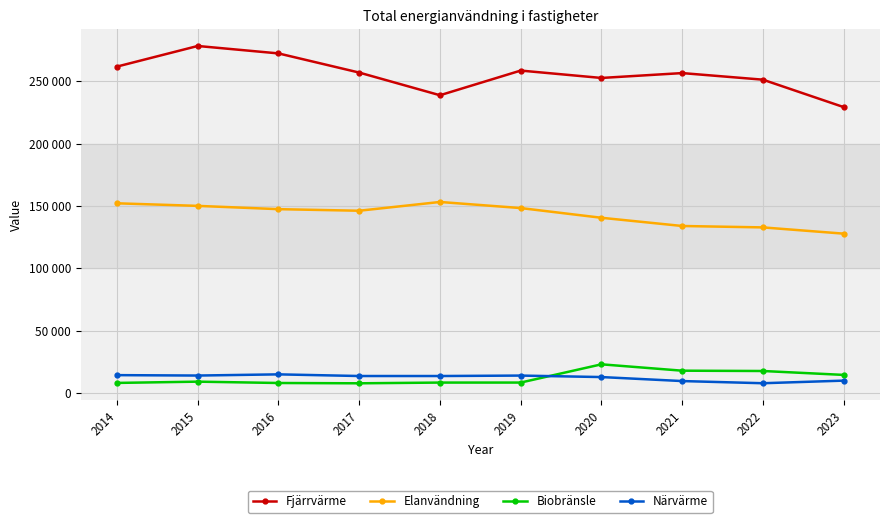

At which category does Biobränsle reach its first local peak?

2015